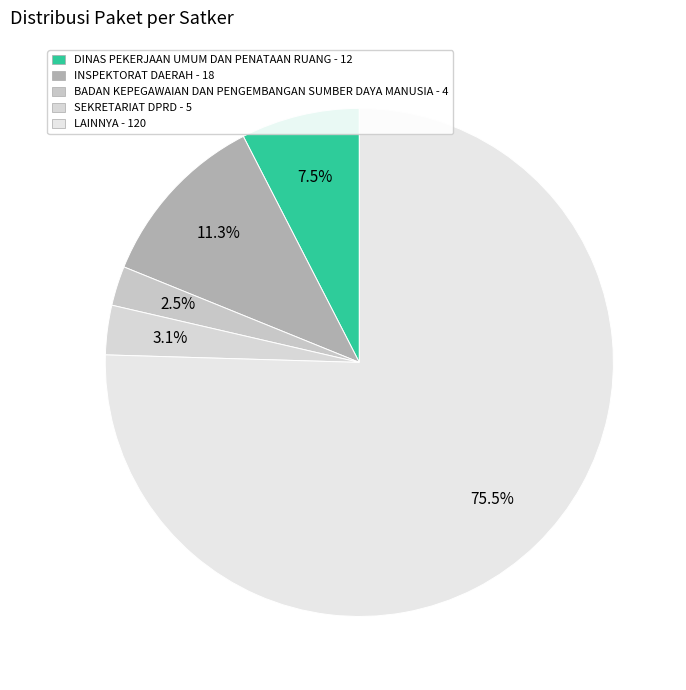

Count the number of slices in the pie.

5